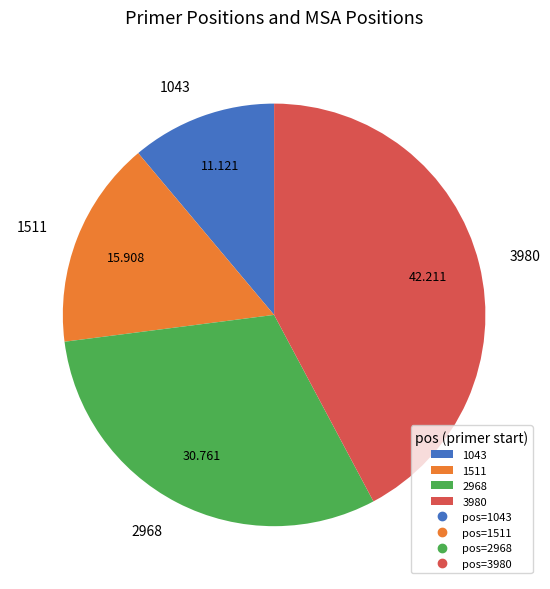

Do 1043 and 3980 together represent more than half of the pie?

Yes